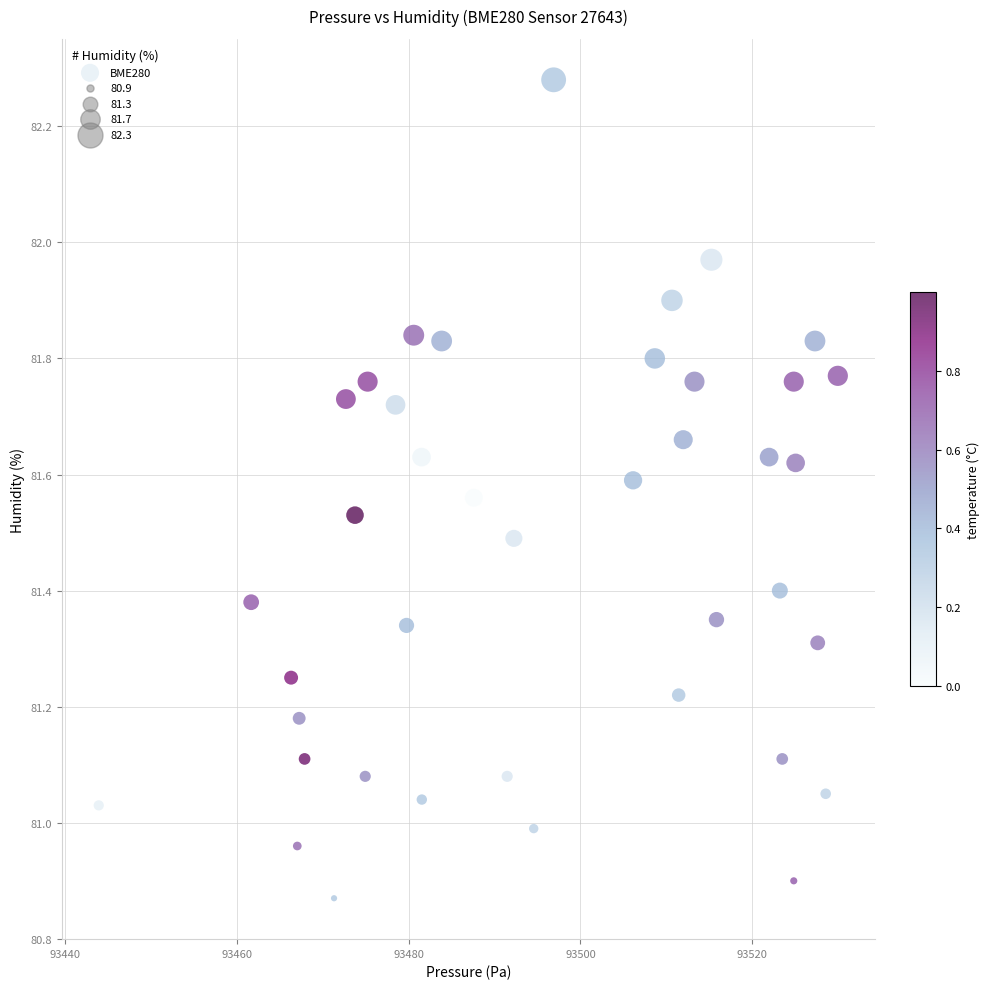

What is the range of X values (max minus min)?

86.1